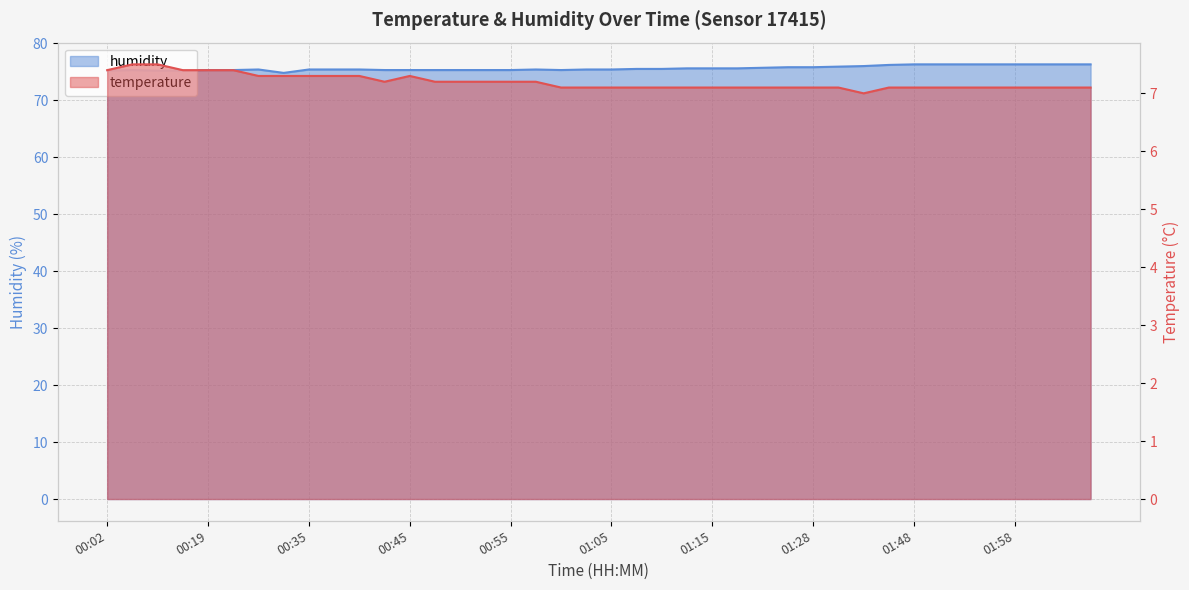

List the series in order of their peak value, lowest first.

temperature, humidity